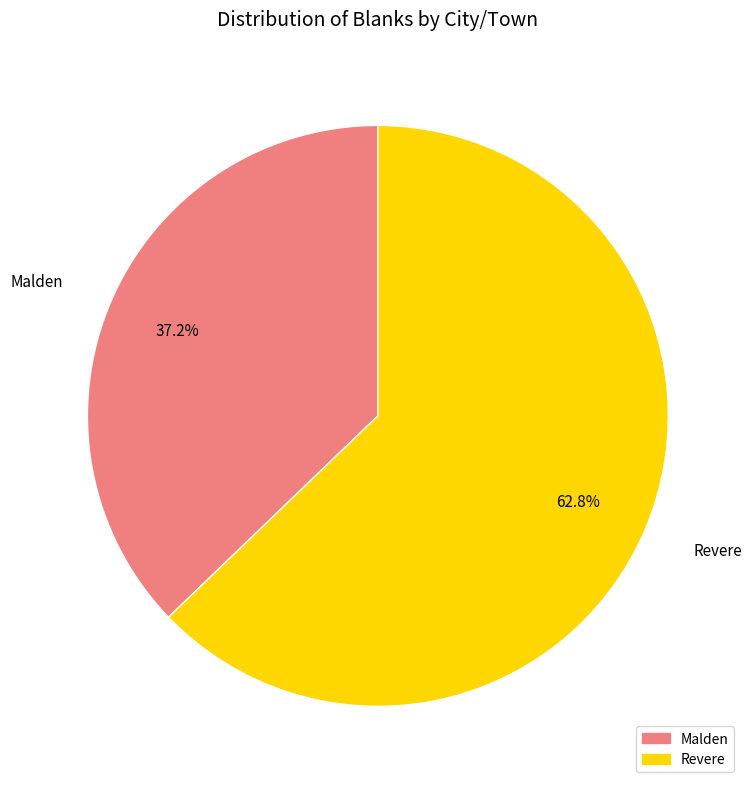

What percentage is NOT represented by Malden?

62.8%